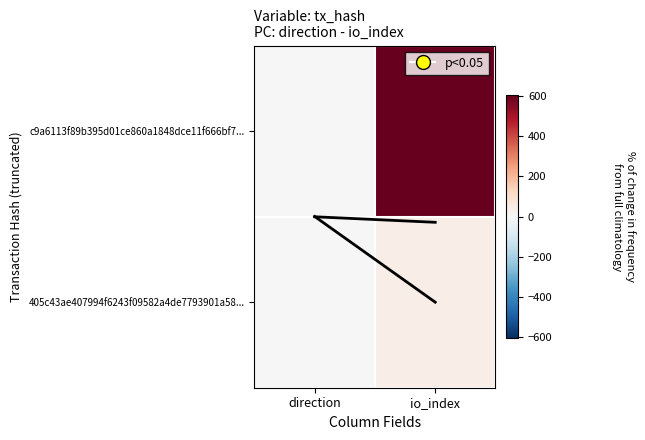

What is the spread (max minus min) of values at direction?

2.0